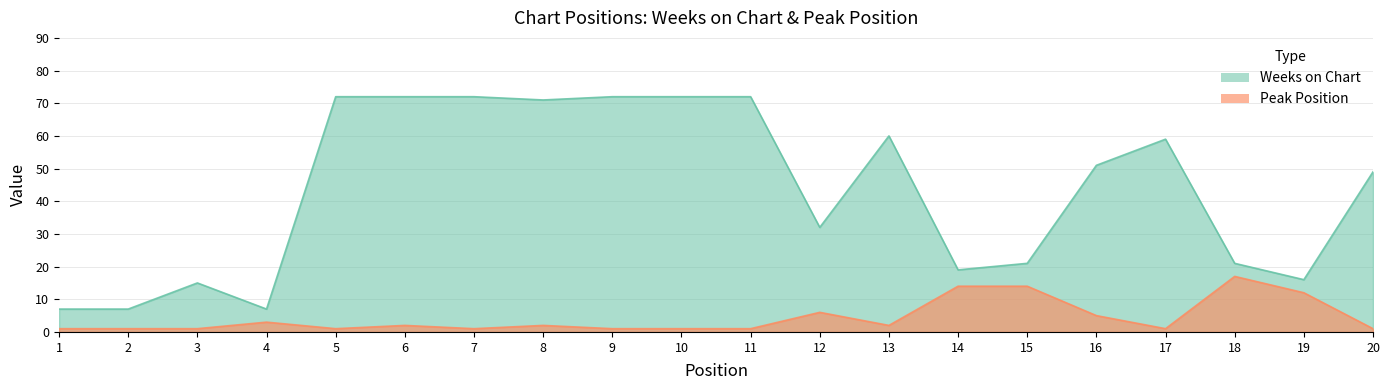

True or false: Peak Position and Weeks on Chart cross at least once.

False